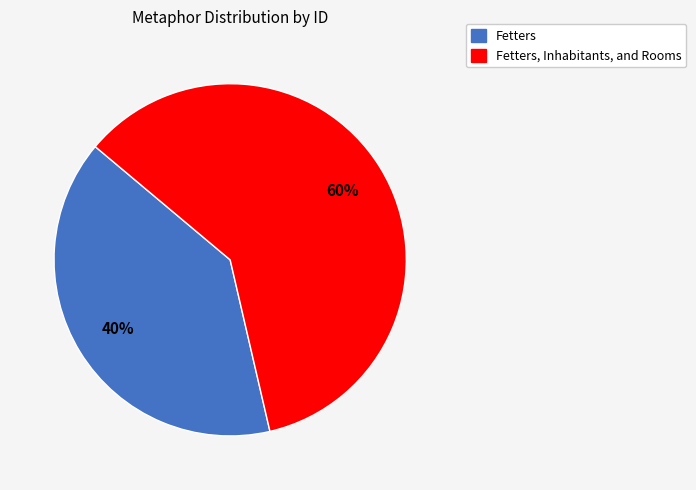

Is there a majority slice in this chart?

Yes